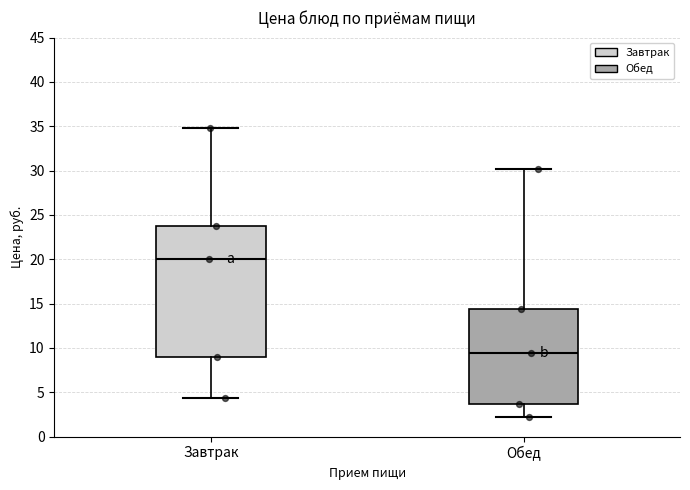

Reading left to right, transcribe this box plot: for each box, give where its median line is, the range the box spans, and where its two whiskers end, as read against the y-axis. The values are not printed on the chart, so give them approximately, as read against the axis.

Завтрак: median 20.0, box 9.0 to 24.0, whiskers 4.5 to 35.0
Обед: median 9.5, box 3.5 to 14.5, whiskers 2.0 to 30.0